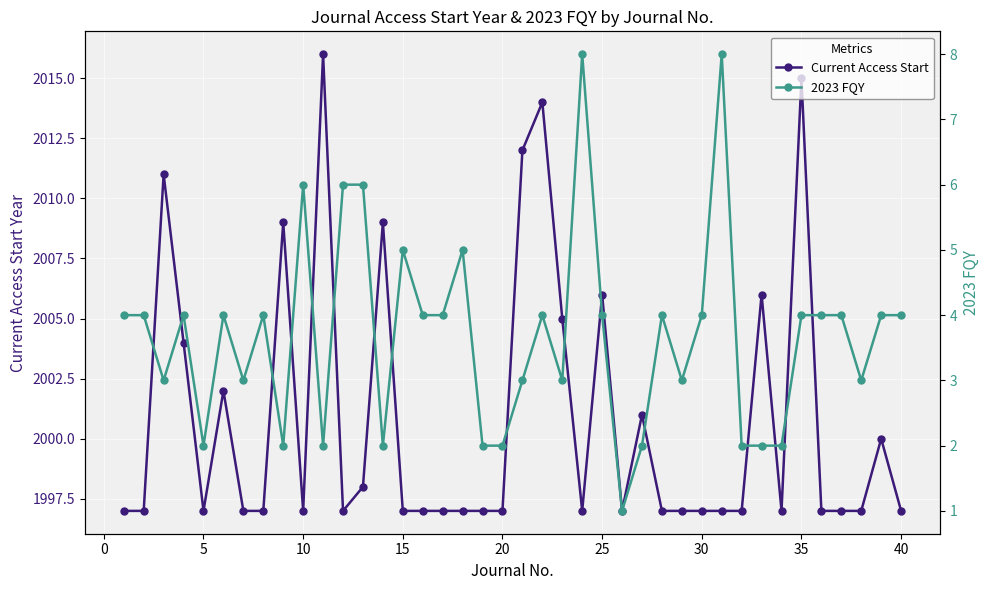

What are all the series names shown in the legend?

Current Access Start, 2023 FQY